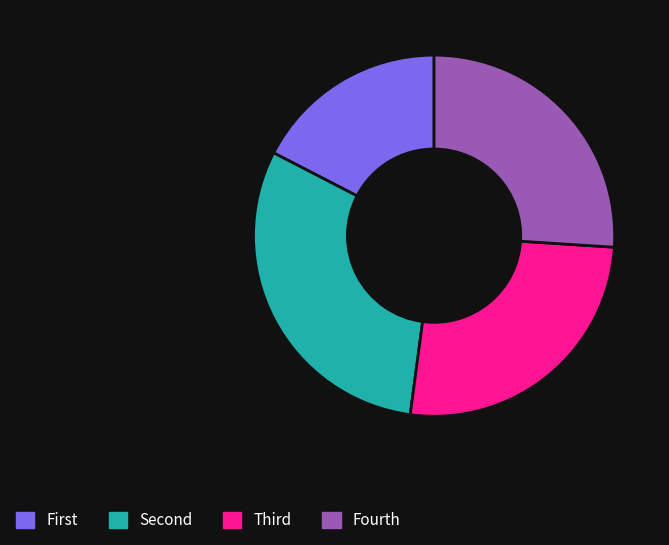

What is the smallest slice in the pie chart?

First